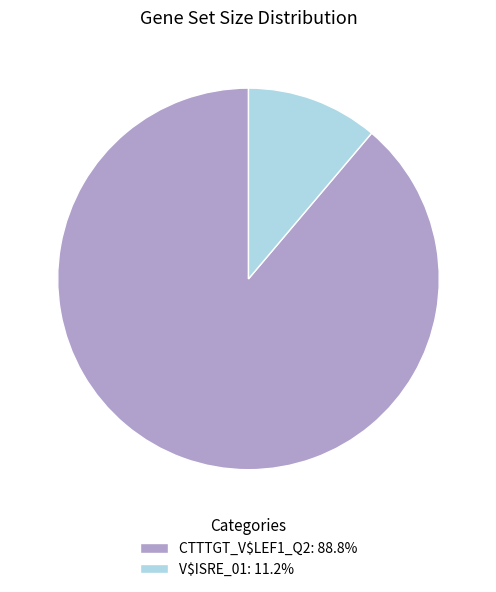

The V$ISRE_01 slice represents 11% of the pie. True or false?

True